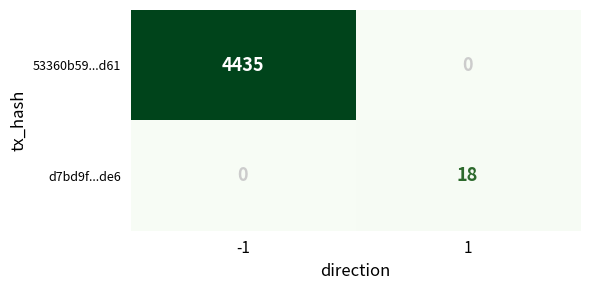

At how many categories does at least one series exceed 372?

1